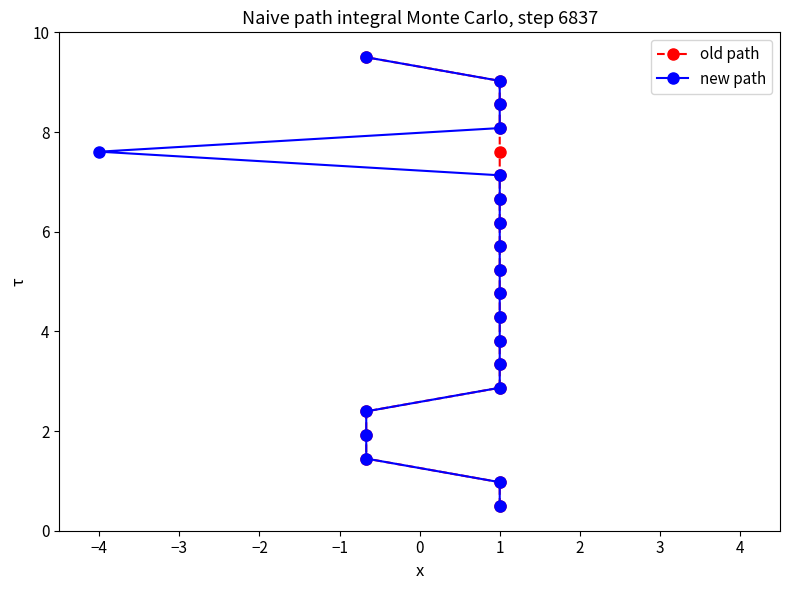

At how many categories does at least one series exceed 7?

6